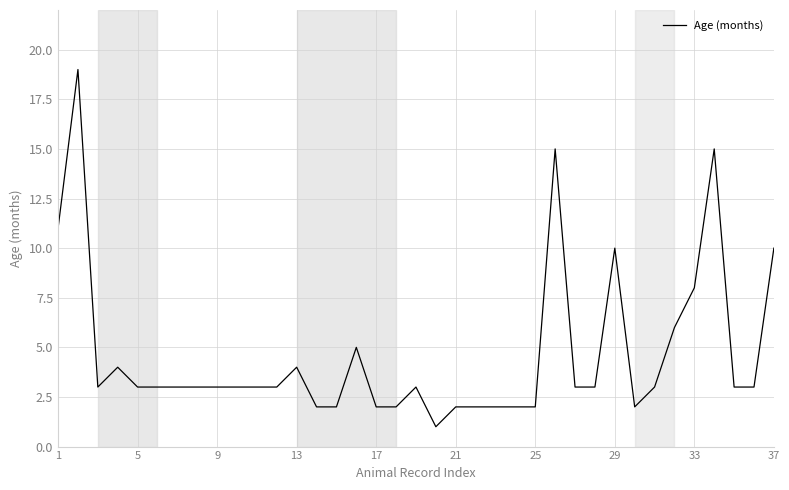

What is the maximum value shown in the chart?

19